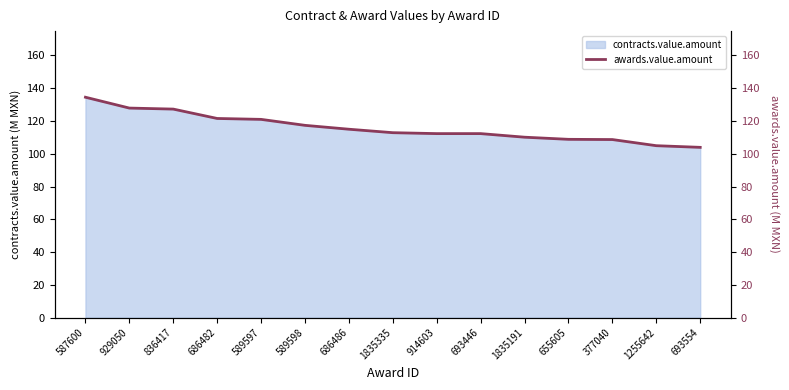

How many lines are shown in the chart?

1